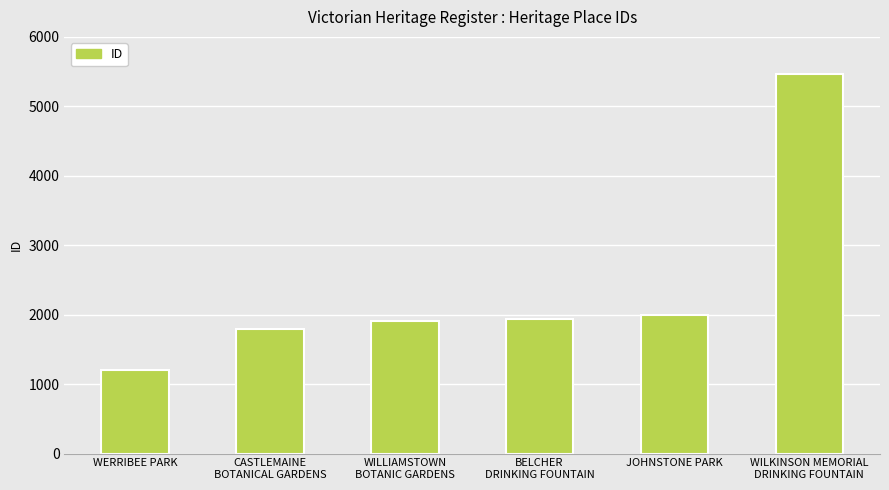

What is the difference between the maximum and minimum values?

4253